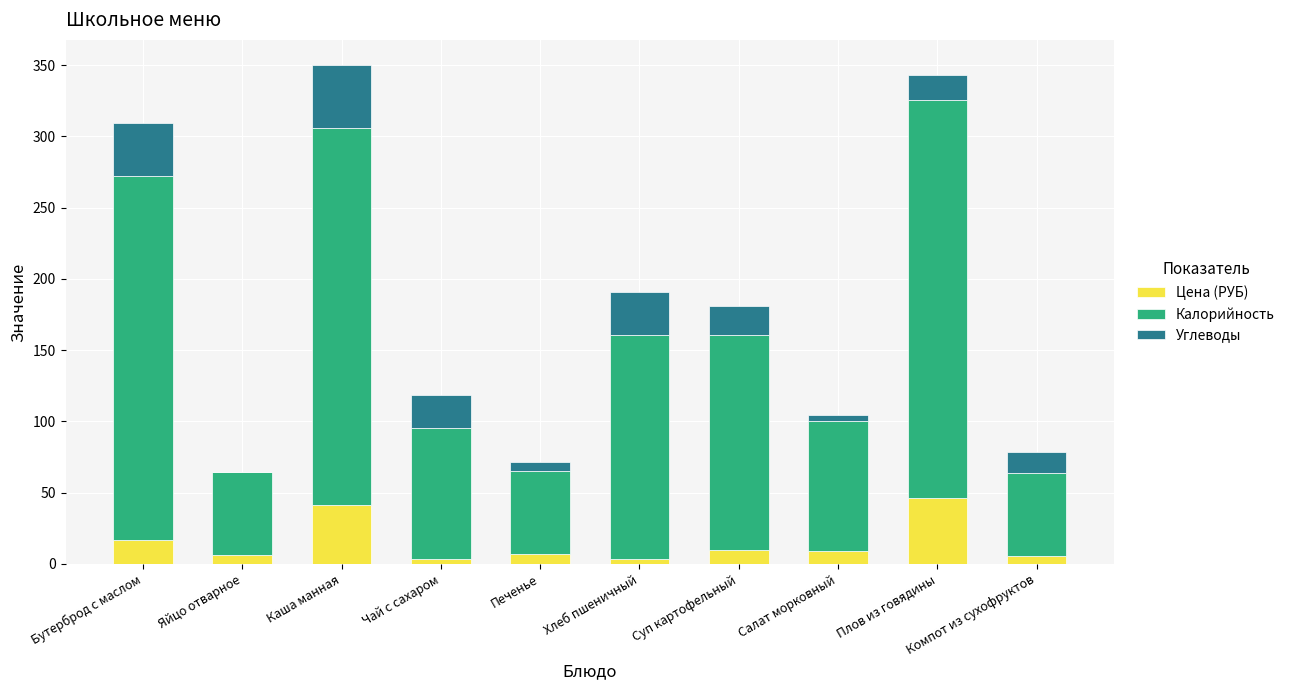

The value of Цена (РУБ) at Печенье is 6.9. True or false?

True